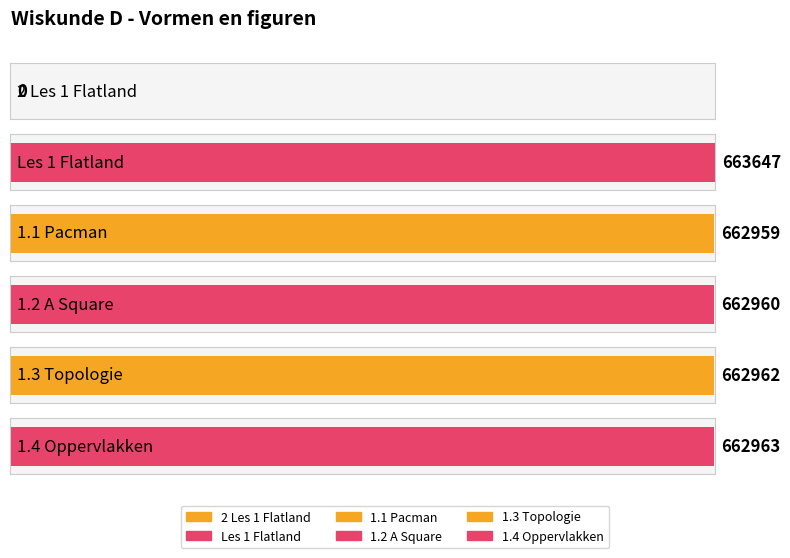

At which category does the chart reach its peak across all series?

Les 1 Flatland